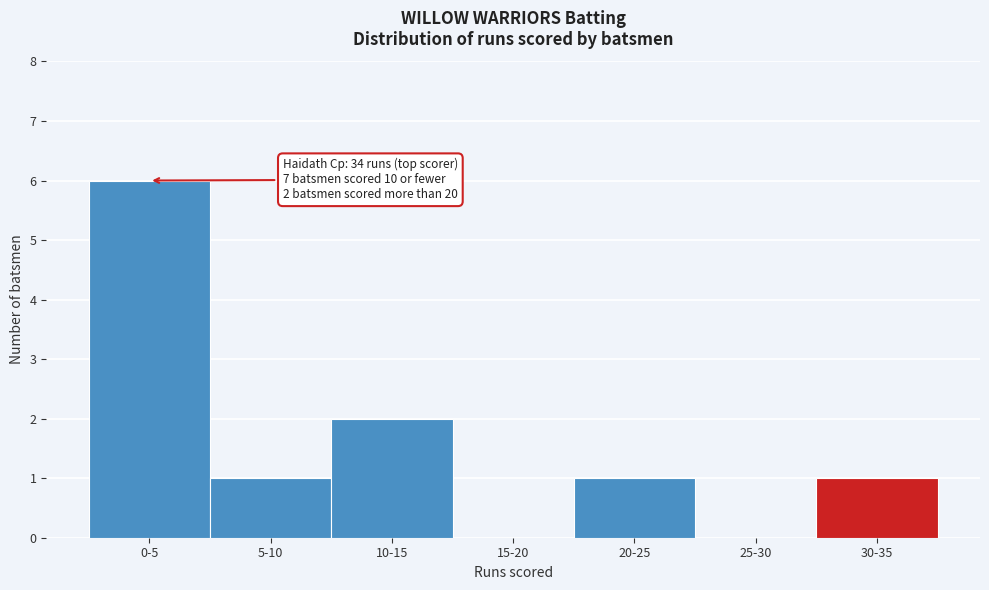

Reading left to right, transcribe all the data shown in this chart.

0-5=6	5-10=1	10-15=2	15-20=0	20-25=1	25-30=0	30-35=1